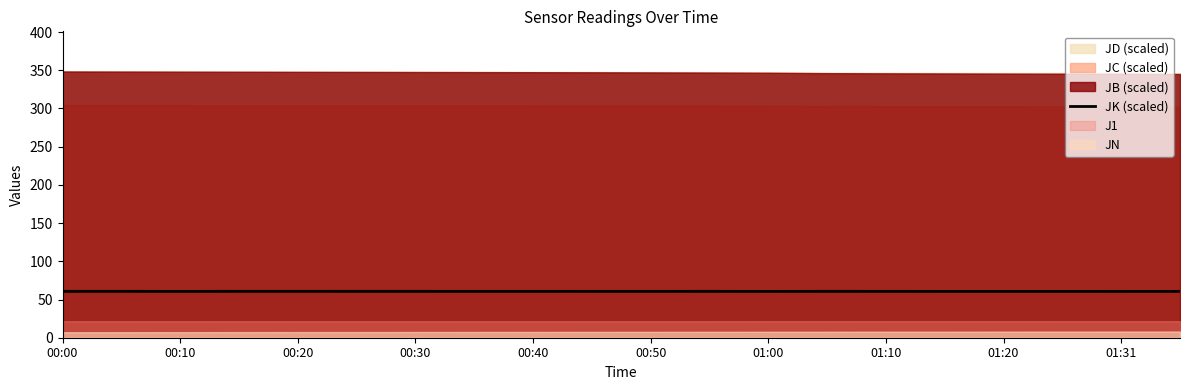

The JK (scaled) series shows 60.7 at 00:40. True or false?

True